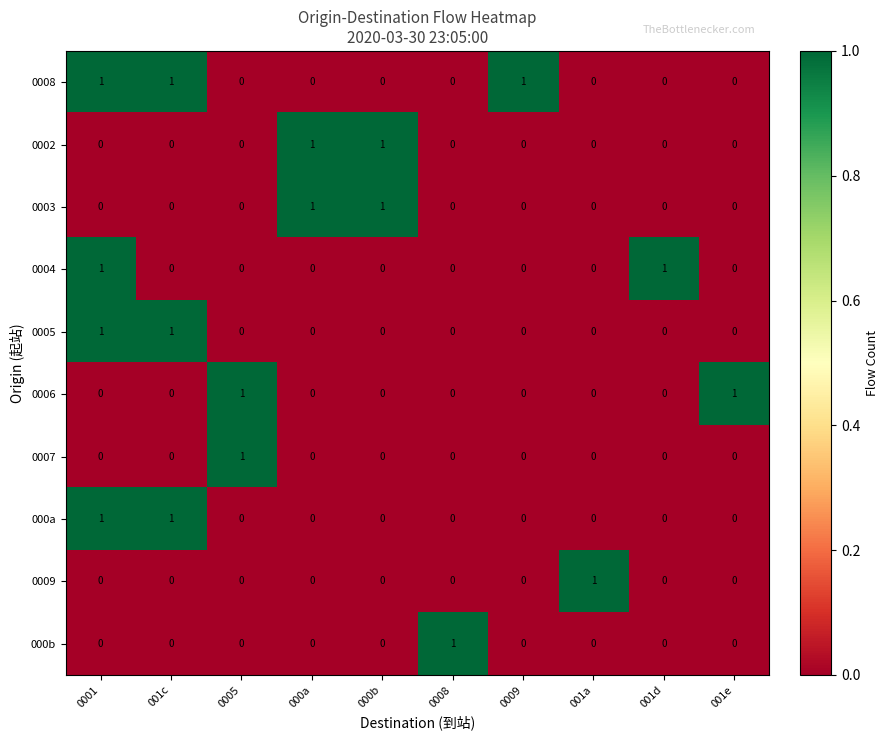

How many series are shown in this chart?

10